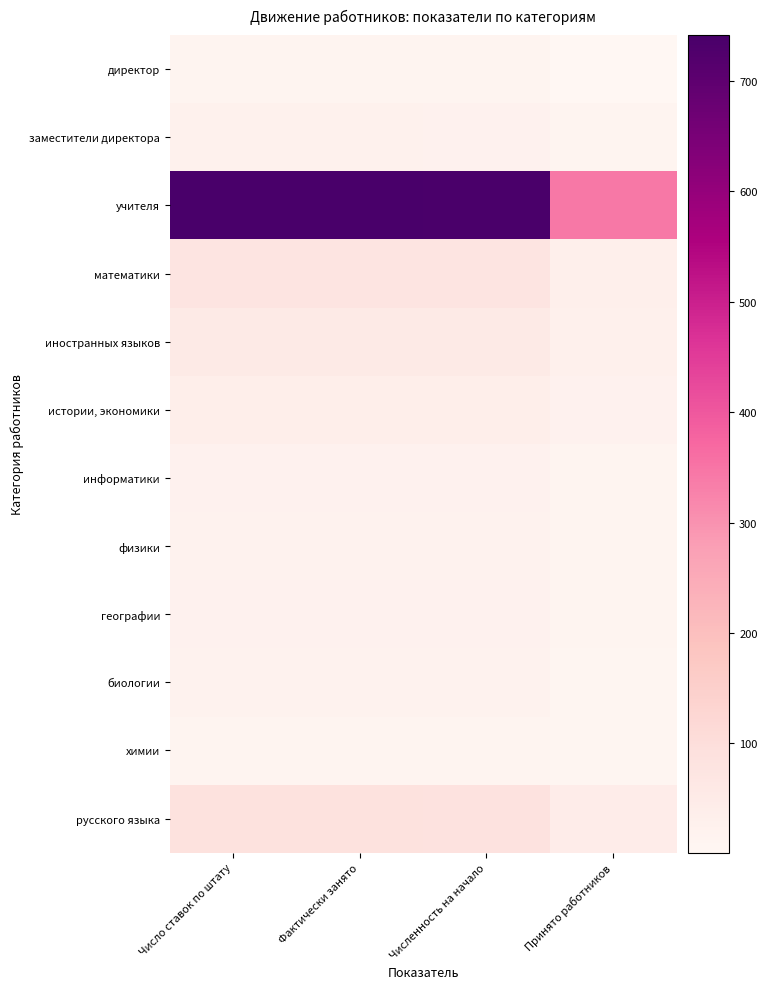

Which has a higher value, Фактически занято or Принято работников?

Фактически занято